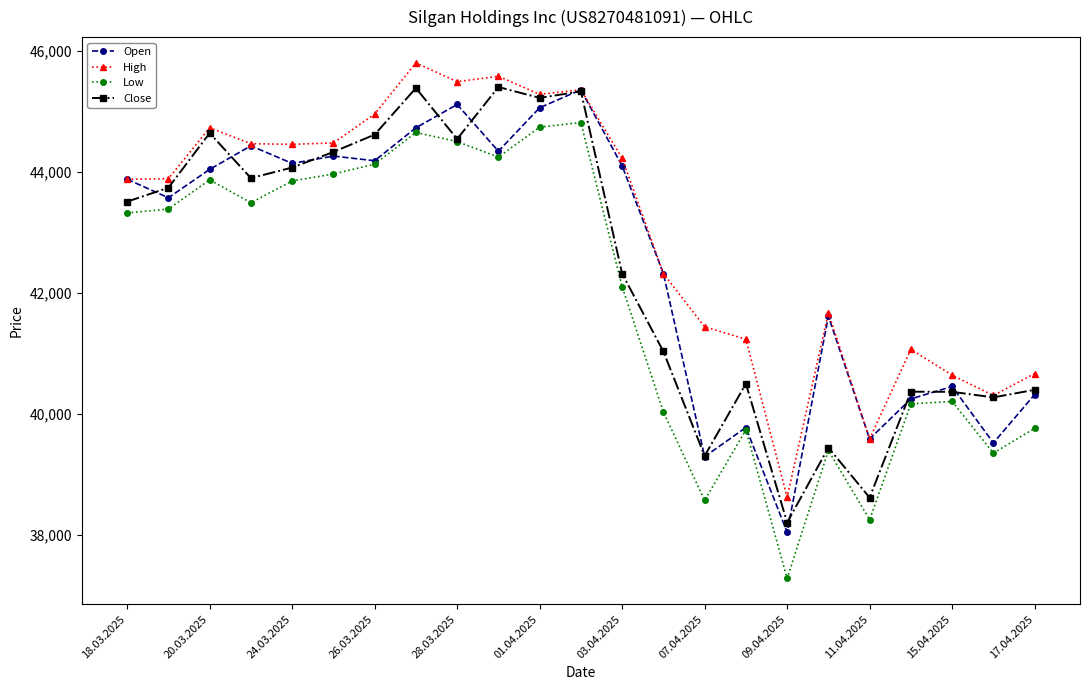

What is the value of the Low point at the 8th from the left?

44656